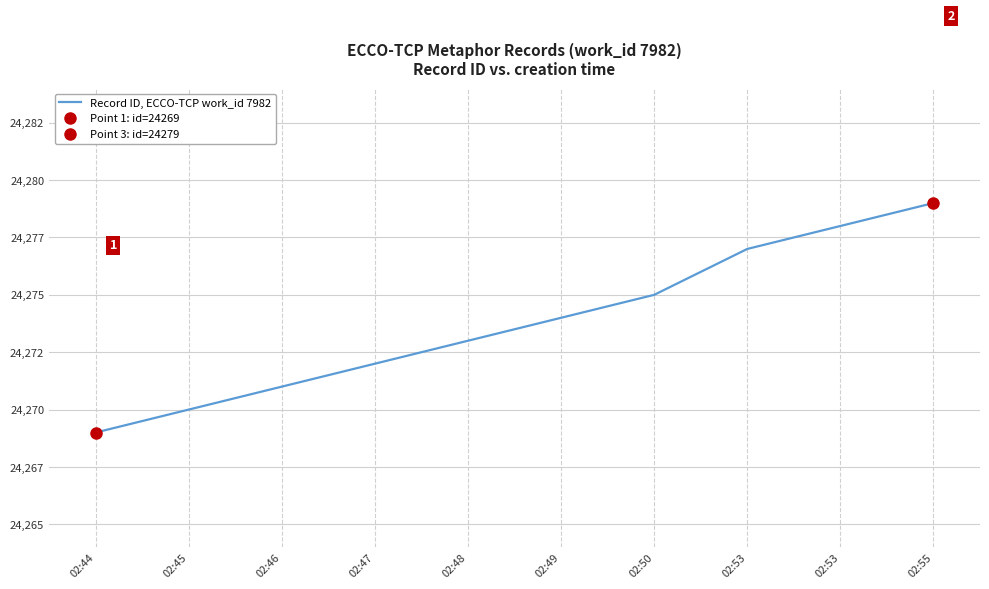

Is it true that the value at 02:45 is 24270?

True